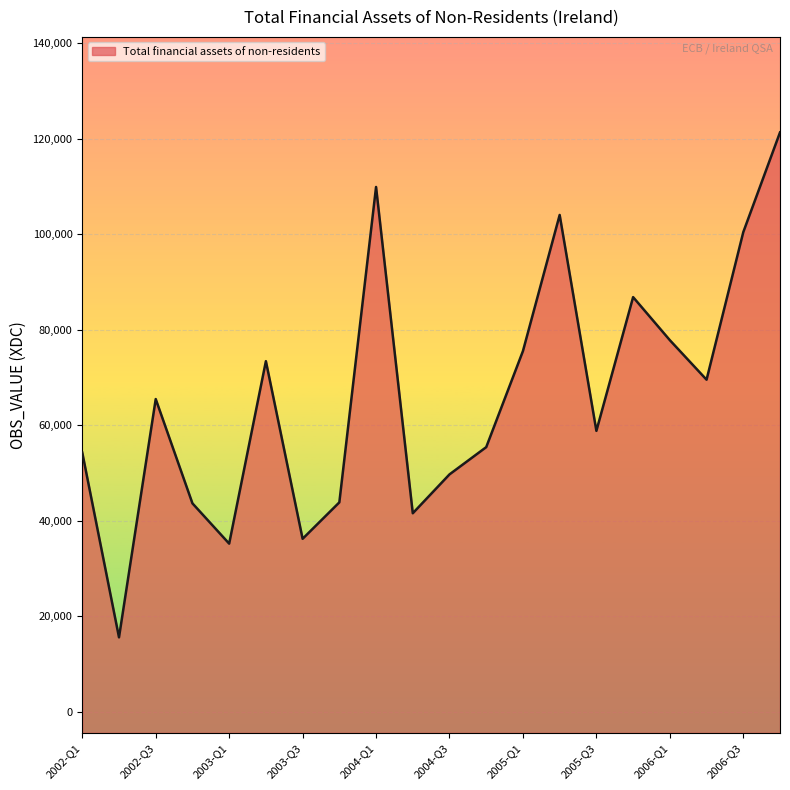

At which label is the value closest to 68458?

2006-Q2